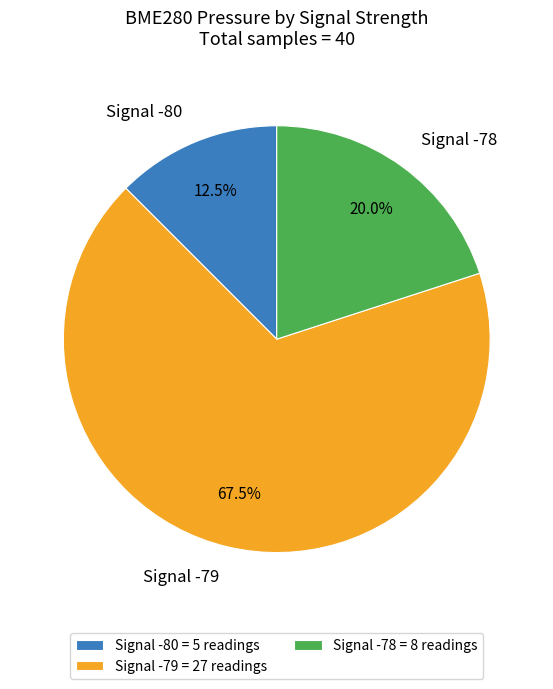

Which has a higher value, Signal -80 or Signal -79?

Signal -79